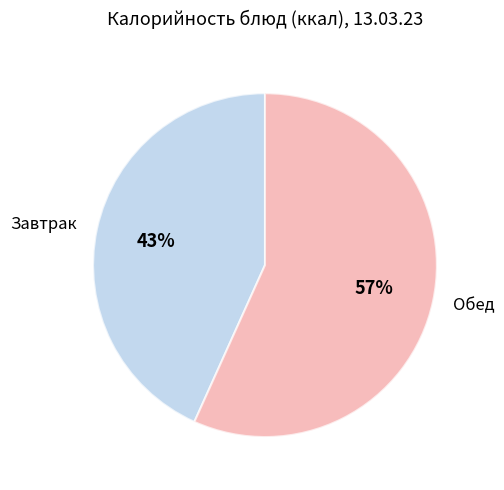

To the nearest percent, what is the combined percentage of Обед and Завтрак?

100%